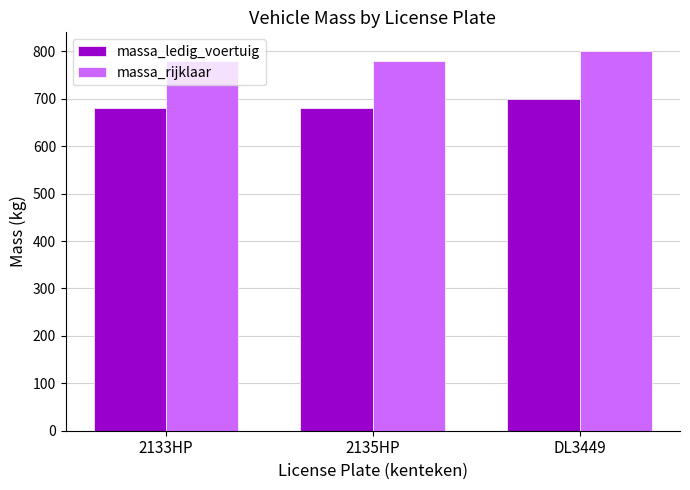

What is the total value across all series at DL3449?

1500